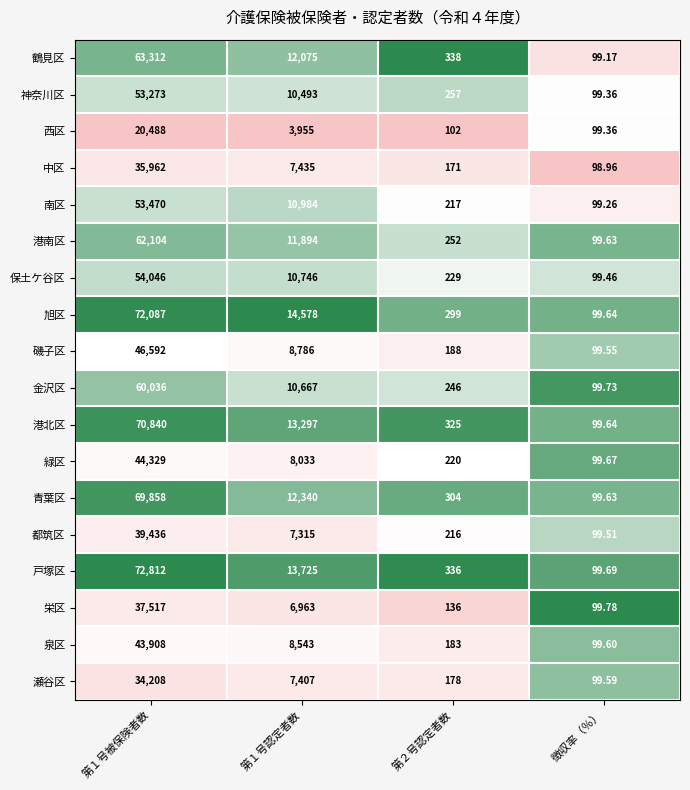

Count the number of categories in the chart.

4